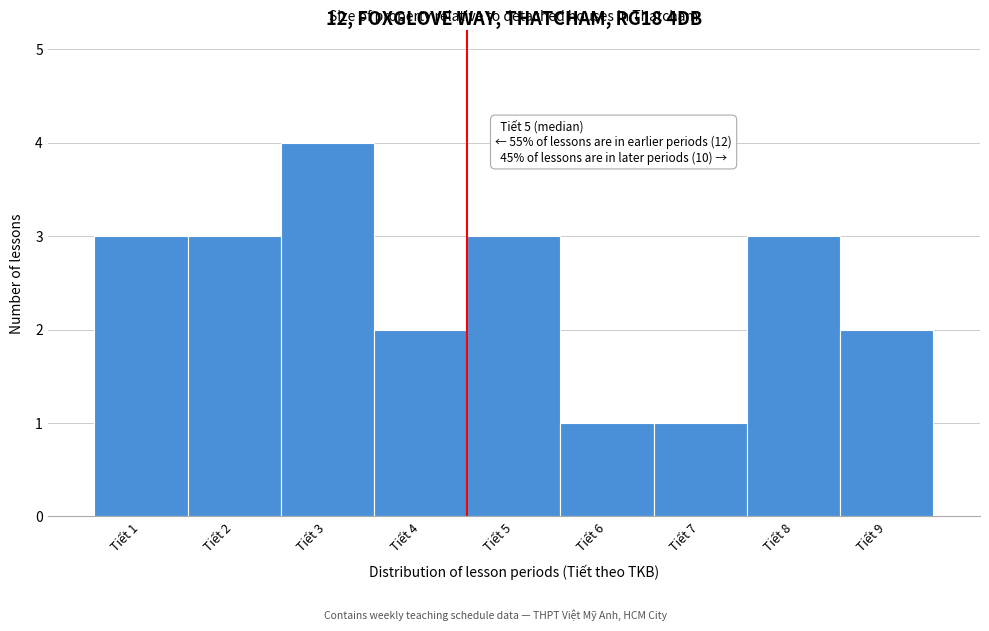

Reading left to right, transcribe all the data shown in this chart.

3	3	4	2	3	1	1	3	2